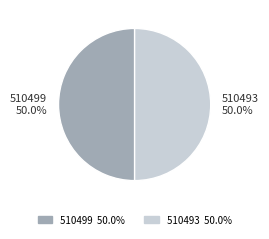

What is the total percentage of 510493 50.0% and 510499 50.0%?

100.0%